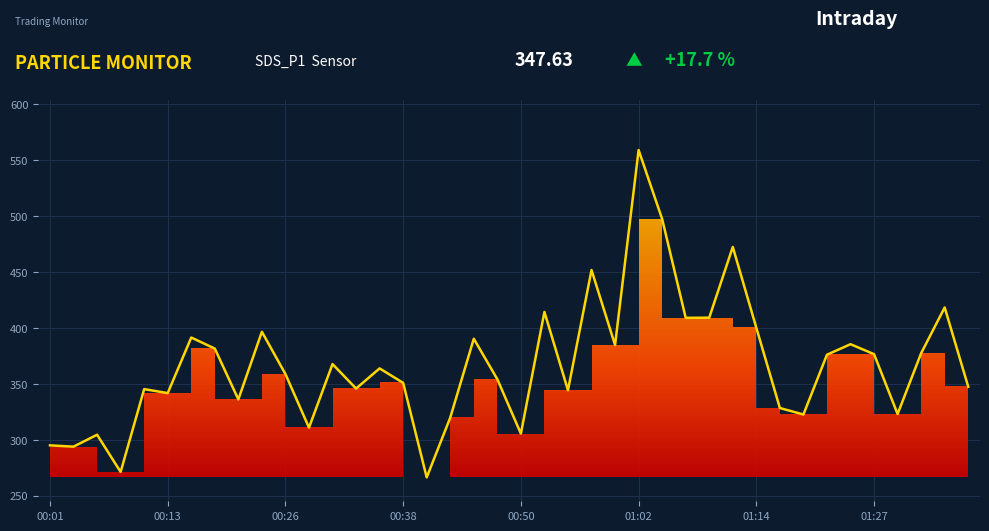

How many series are shown in this chart?

1